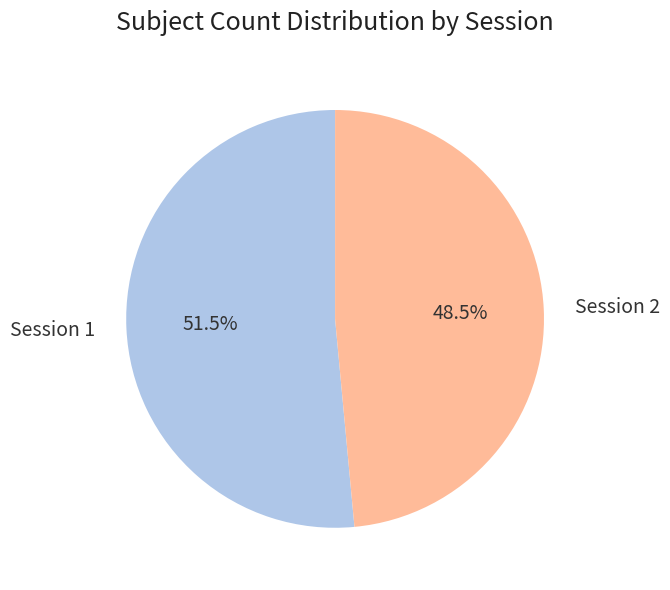

Which has a higher value, Session 1 or Session 2?

Session 1